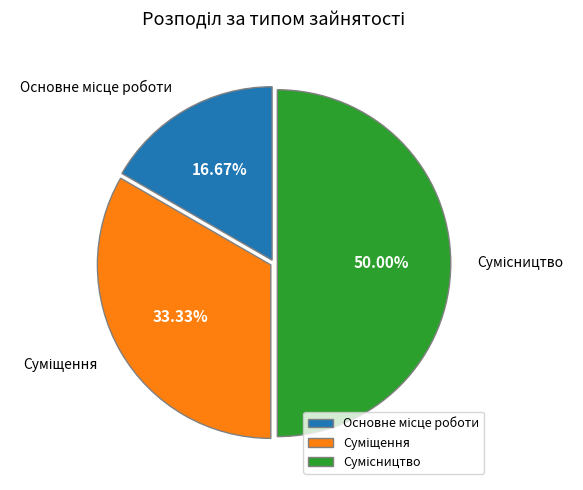

How many segments does this pie chart have?

3